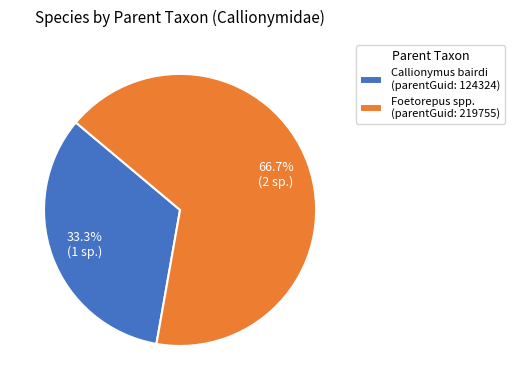

Is there a majority slice in this chart?

Yes